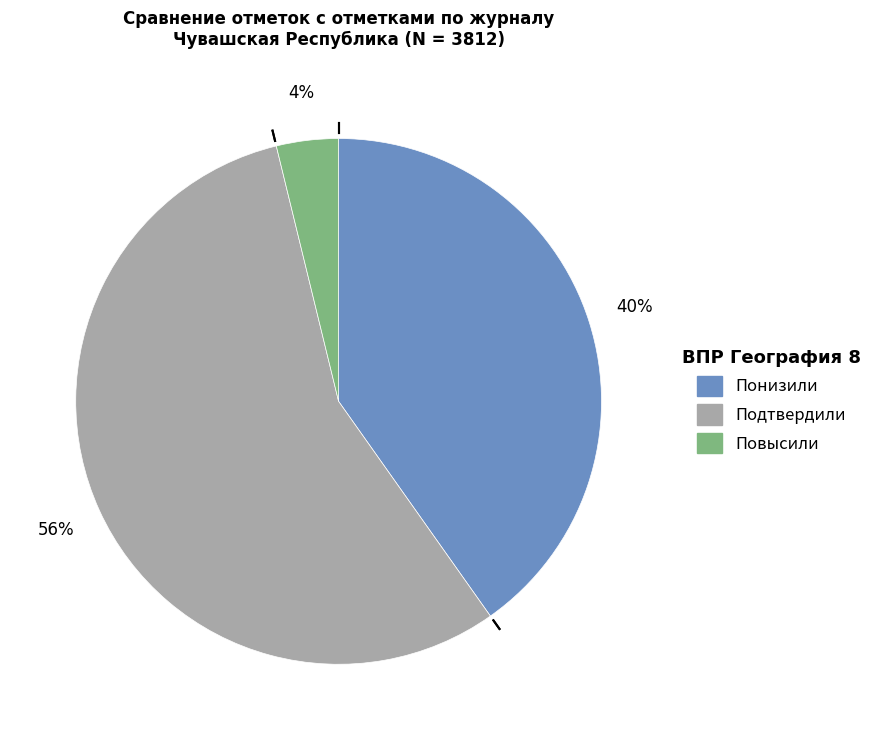

Which slice is the largest?

Подтвердили